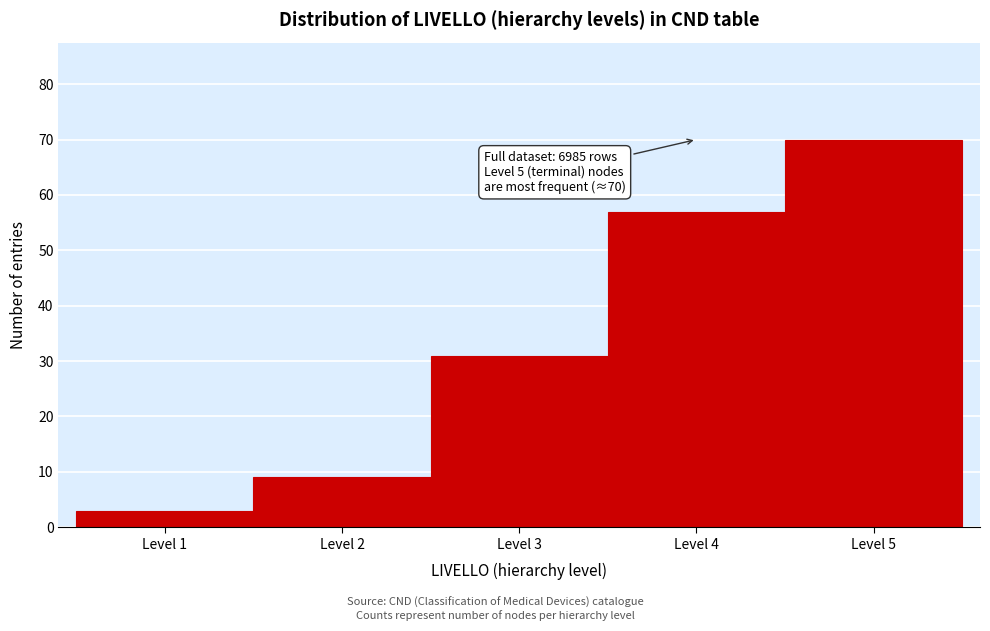

Over which range of the x-axis is the bar tallest?

4.5 to 5.5